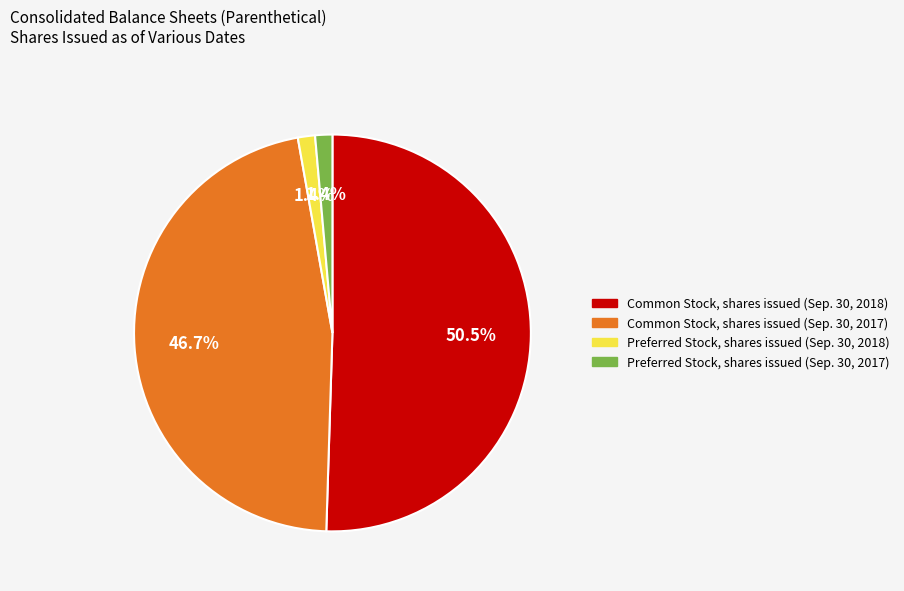

Which slice is the largest?

Common Stock, shares issued (Sep. 30, 2018)